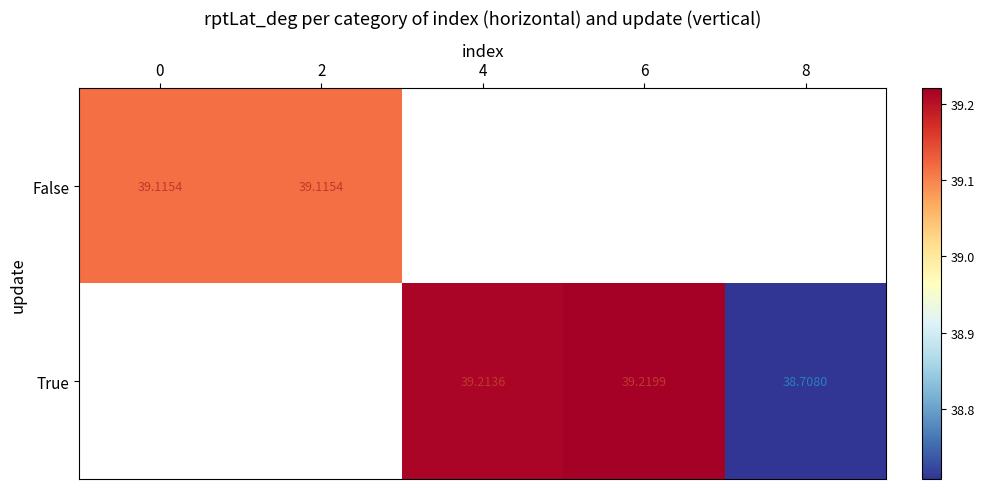

List the series in order of their overall mean, highest first.

False, True